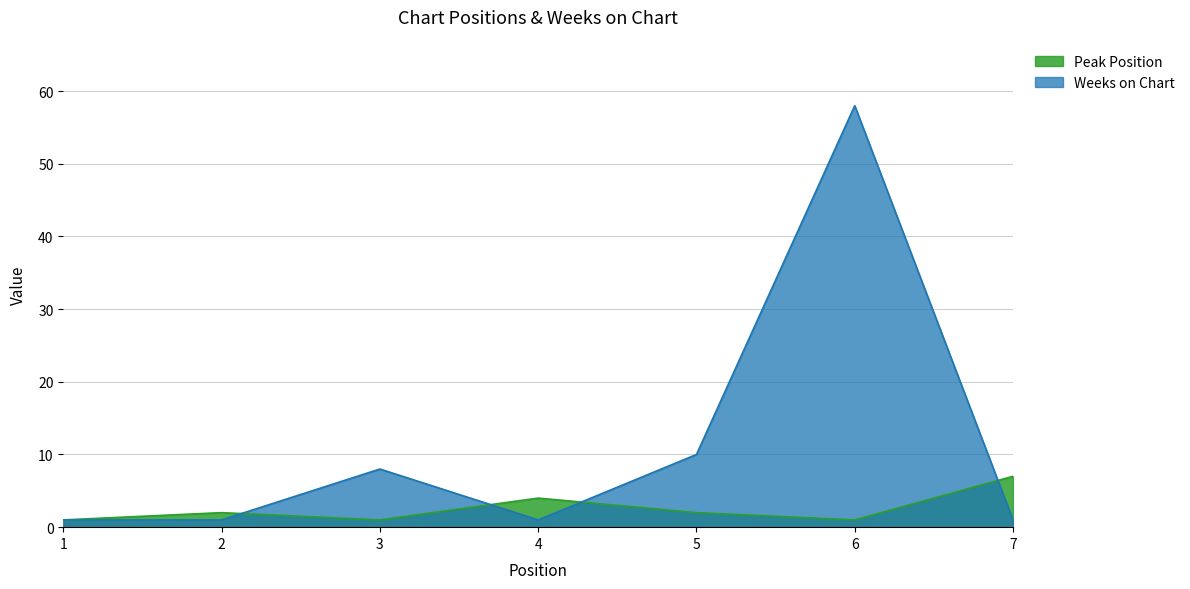

Which series has the largest total across all categories?

Weeks on Chart